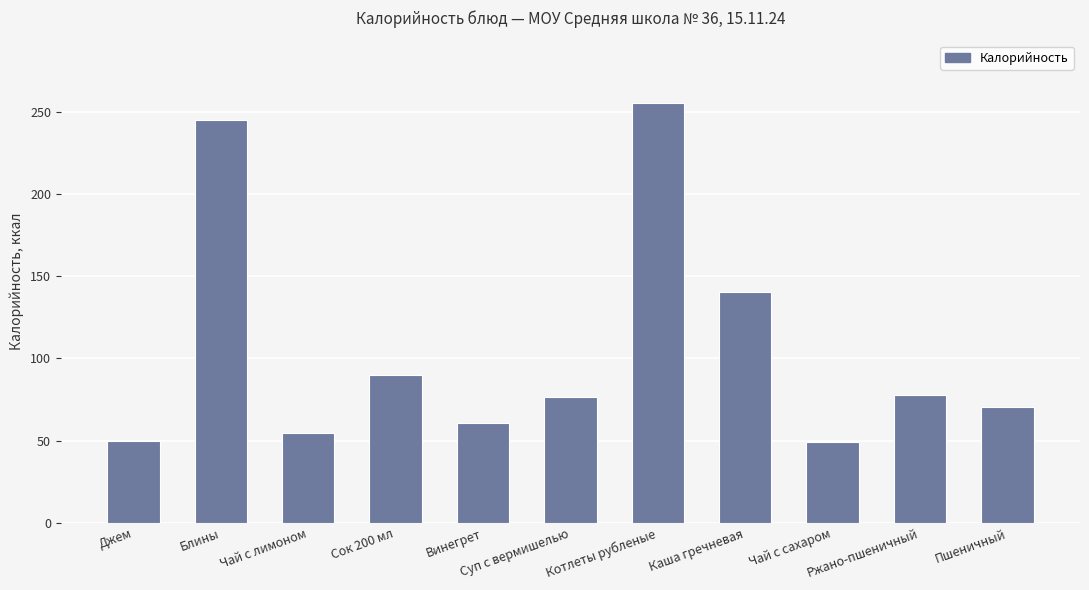

What is the difference between the values at Блины and Ржано-пшеничный?

167.1